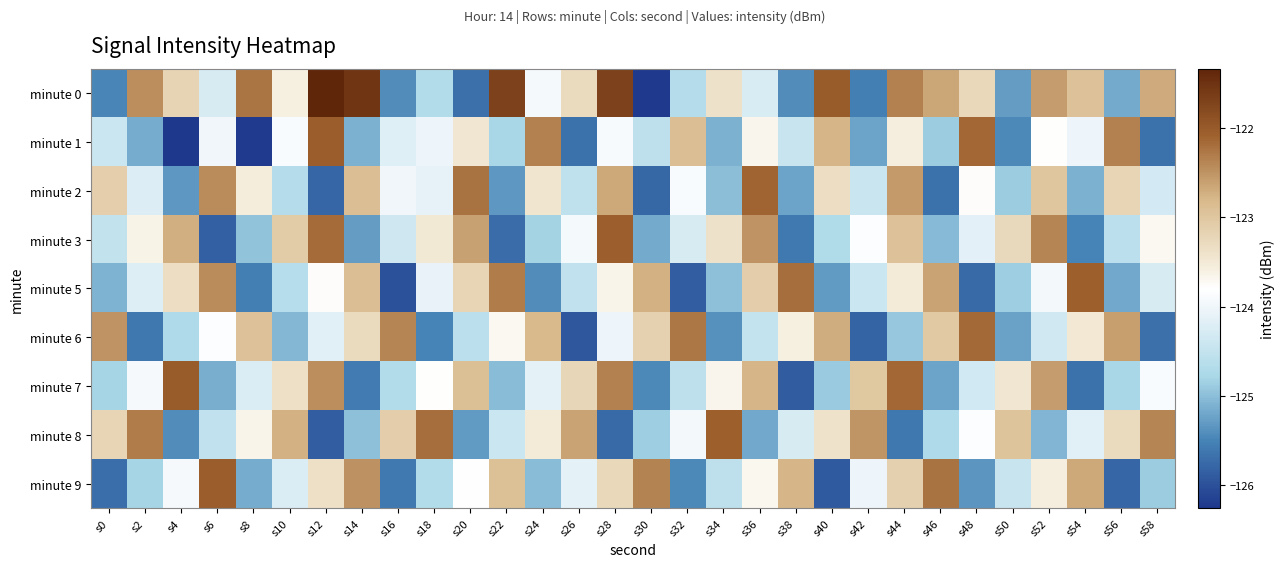

Reading left to right, what are all the values shown in this chart?

minute 0: s0=-125.5	s2=-122.5	s4=-123.2	s6=-124.3	s8=-122.2	s10=-123.6	s12=-121.3	s14=-121.5	s16=-125.4	s18=-124.7	s20=-125.7	s22=-121.7	s24=-123.9	s26=-123.3	s28=-121.7	s30=-126.2	s32=-124.7	s34=-123.4	s36=-124.3	s38=-125.4	s40=-122.0	s42=-125.5	s44=-122.3	s46=-122.6	s48=-123.2	s50=-125.3	s52=-122.6	s54=-122.9	s56=-125.2	s58=-122.7
minute 1: s0=-124.4	s2=-125.2	s4=-126.3	s6=-124.0	s8=-126.2	s10=-123.9	s12=-122.0	s14=-125.1	s16=-124.2	s18=-124.0	s20=-123.5	s22=-124.8	s24=-122.3	s26=-125.7	s28=-123.9	s30=-124.6	s32=-122.9	s34=-125.1	s36=-123.7	s38=-124.5	s40=-122.8	s42=-125.2	s44=-123.6	s46=-124.9	s48=-122.1	s50=-125.5	s52=-123.8	s54=-124.0	s56=-122.3	s58=-125.7
minute 2: s0=-123.1	s2=-124.2	s4=-125.3	s6=-122.4	s8=-123.6	s10=-124.7	s12=-125.8	s14=-122.9	s16=-124.0	s18=-124.1	s20=-122.2	s22=-125.3	s24=-123.4	s26=-124.6	s28=-122.7	s30=-125.8	s32=-123.9	s34=-125.0	s36=-122.1	s38=-125.2	s40=-123.3	s42=-124.4	s44=-122.6	s46=-125.7	s48=-123.8	s50=-124.9	s52=-123.0	s54=-125.1	s56=-123.2	s58=-124.3
minute 3: s0=-124.5	s2=-123.6	s4=-122.7	s6=-125.8	s8=-125.0	s10=-123.1	s12=-122.2	s14=-125.3	s16=-124.4	s18=-123.5	s20=-122.6	s22=-125.7	s24=-124.8	s26=-123.9	s28=-122.1	s30=-125.2	s32=-124.3	s34=-123.4	s36=-122.5	s38=-125.6	s40=-124.7	s42=-123.8	s44=-122.9	s46=-125.0	s48=-124.2	s50=-123.3	s52=-122.4	s54=-125.5	s56=-124.6	s58=-123.7
minute 5: s0=-125.1	s2=-124.2	s4=-123.3	s6=-122.4	s8=-125.5	s10=-124.7	s12=-123.8	s14=-122.9	s16=-126.0	s18=-124.1	s20=-123.2	s22=-122.3	s24=-125.4	s26=-124.5	s28=-123.6	s30=-122.8	s32=-125.9	s34=-125.0	s36=-123.1	s38=-122.2	s40=-125.3	s42=-124.4	s44=-123.5	s46=-122.6	s48=-125.7	s50=-124.9	s52=-124.0	s54=-122.1	s56=-125.2	s58=-124.3
minute 6: s0=-122.5	s2=-125.6	s4=-124.7	s6=-123.8	s8=-122.9	s10=-125.1	s12=-124.2	s14=-123.3	s16=-122.4	s18=-125.5	s20=-124.6	s22=-123.7	s24=-122.8	s26=-125.9	s28=-124.0	s30=-123.2	s32=-122.3	s34=-125.4	s36=-124.5	s38=-123.6	s40=-122.7	s42=-125.8	s44=-124.9	s46=-123.0	s48=-122.1	s50=-125.3	s52=-124.4	s54=-123.5	s56=-122.6	s58=-125.7
minute 7: s0=-124.8	s2=-123.9	s4=-122.0	s6=-125.1	s8=-124.2	s10=-123.4	s12=-122.5	s14=-125.6	s16=-124.7	s18=-123.8	s20=-122.9	s22=-125.0	s24=-124.1	s26=-123.2	s28=-122.3	s30=-125.5	s32=-124.6	s34=-123.7	s36=-122.8	s38=-125.9	s40=-124.9	s42=-123.0	s44=-122.1	s46=-125.2	s48=-124.3	s50=-123.5	s52=-122.6	s54=-125.7	s56=-124.8	s58=-123.9
minute 8: s0=-123.2	s2=-122.3	s4=-125.4	s6=-124.5	s8=-123.6	s10=-122.8	s12=-125.9	s14=-125.0	s16=-123.1	s18=-122.2	s20=-125.3	s22=-124.4	s24=-123.5	s26=-122.6	s28=-125.7	s30=-124.9	s32=-124.0	s34=-122.1	s36=-125.2	s38=-124.3	s40=-123.4	s42=-122.5	s44=-125.6	s46=-124.7	s48=-123.8	s50=-123.0	s52=-125.1	s54=-124.2	s56=-123.3	s58=-122.4
minute 9: s0=-125.7	s2=-124.8	s4=-123.9	s6=-122.0	s8=-125.1	s10=-124.3	s12=-123.4	s14=-122.5	s16=-125.6	s18=-124.7	s20=-123.8	s22=-122.9	s24=-125.0	s26=-124.1	s28=-123.2	s30=-122.4	s32=-125.5	s34=-124.6	s36=-123.7	s38=-122.8	s40=-125.9	s42=-124.0	s44=-123.1	s46=-122.2	s48=-125.3	s50=-124.5	s52=-123.6	s54=-122.7	s56=-125.8	s58=-124.9